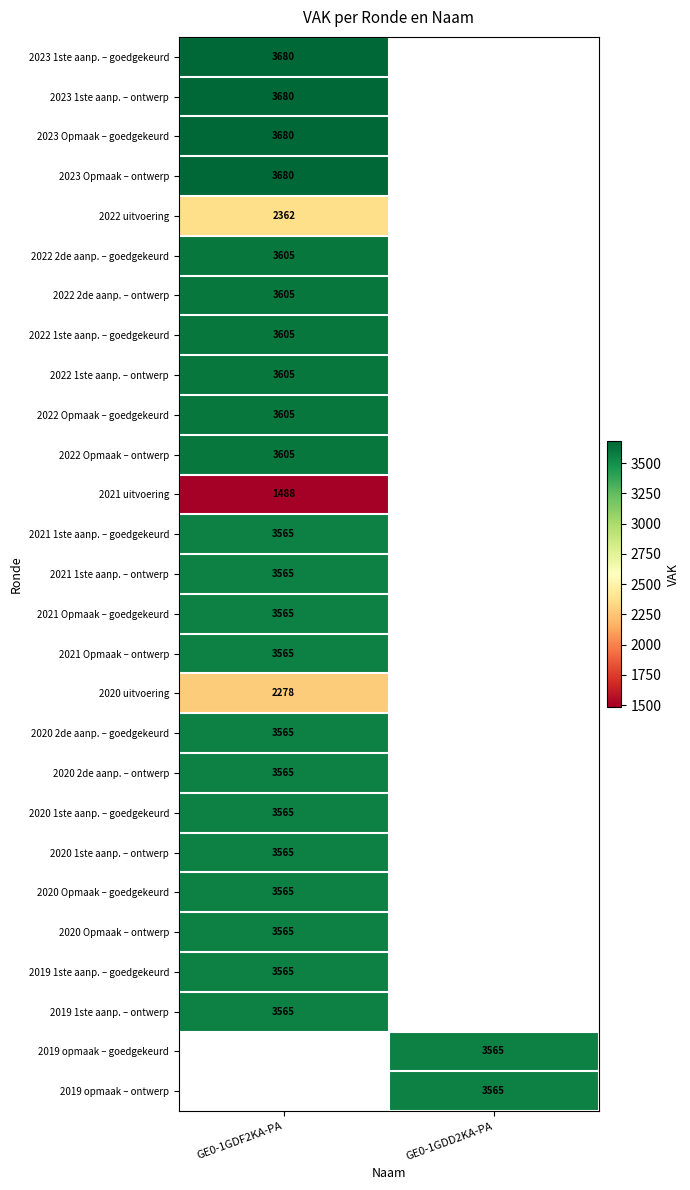

The 2022 1ste aanp. – goedgekeurd series shows 1771 at GE0-1GDF2KA-PA. True or false?

False